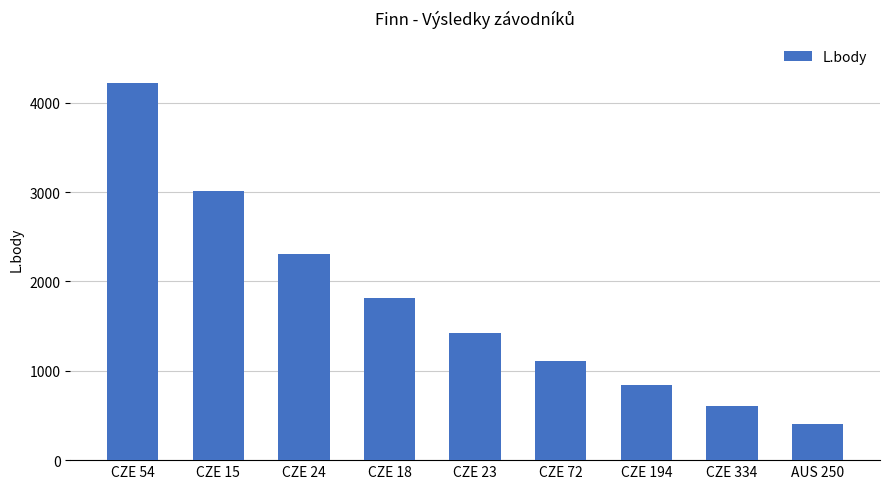

What is the difference between the values at CZE 72 and CZE 15?

1909